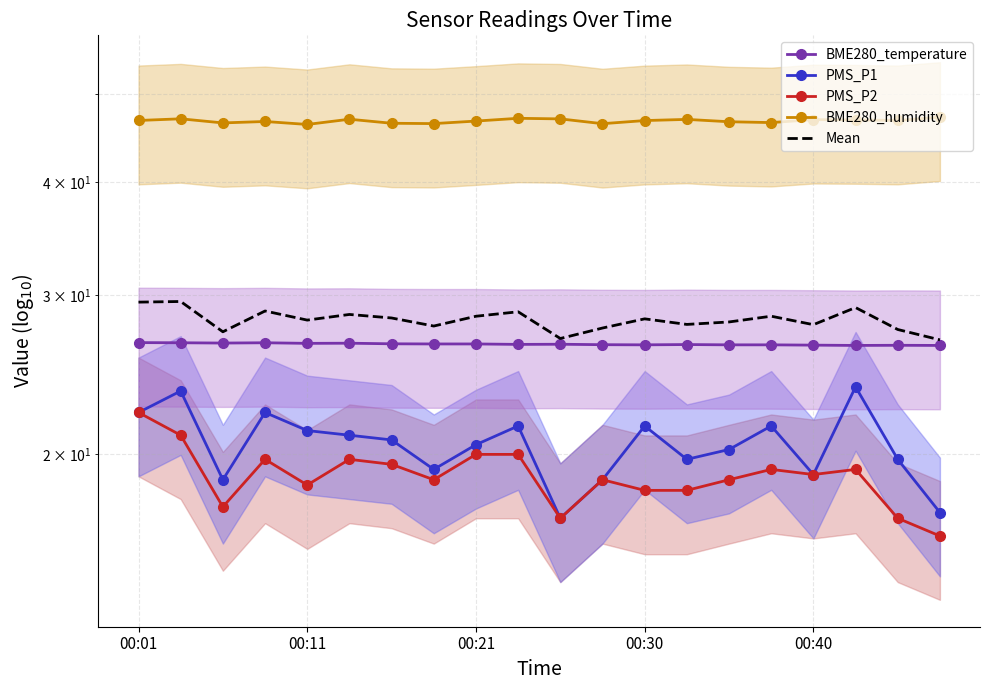

What is the difference between the second highest and second lowest values in the Mean series?

2.6